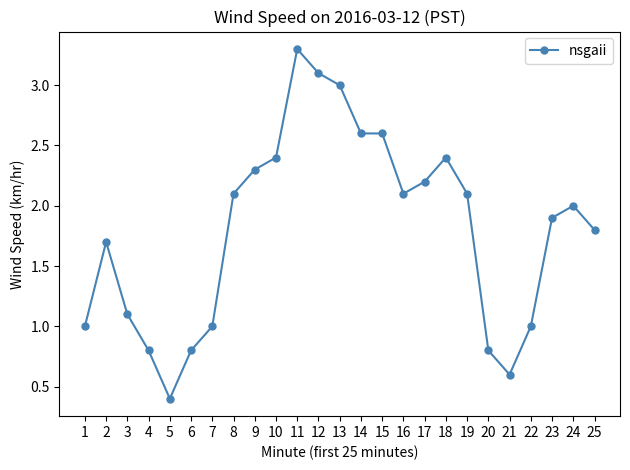

Between 7 and 20, which is larger?

7